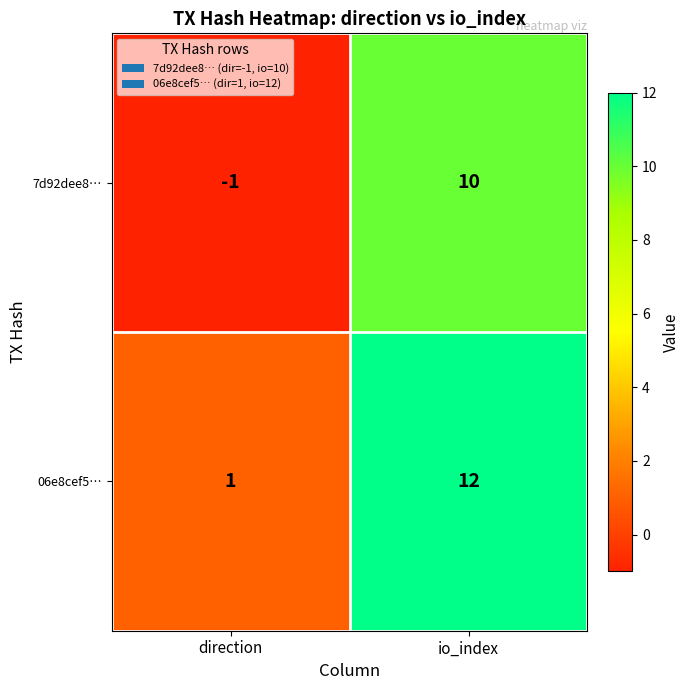

The 7d92dee8… series shows 10 at io_index. True or false?

True